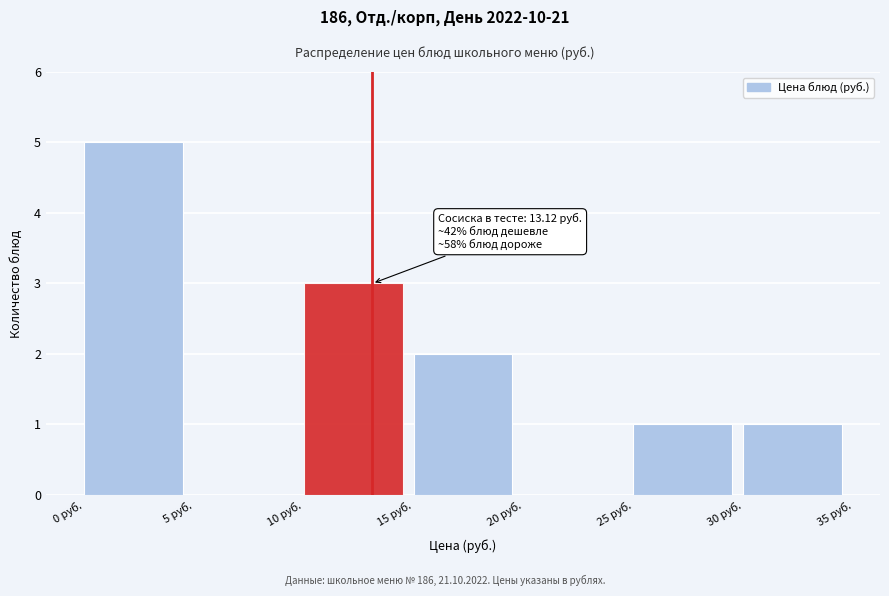

Which range on the x-axis has the tallest bar?

0 to 5